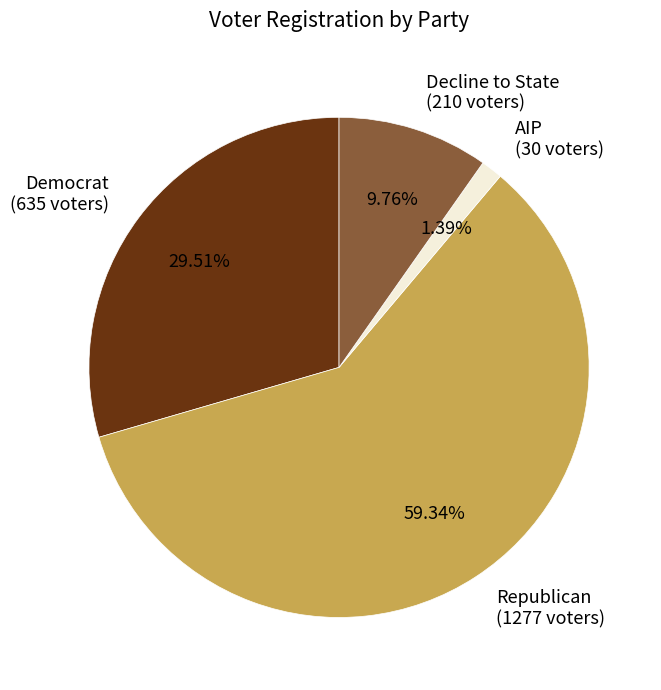

Do Democrat (635 voters) and Decline to State (210 voters) together represent more than half of the pie?

No